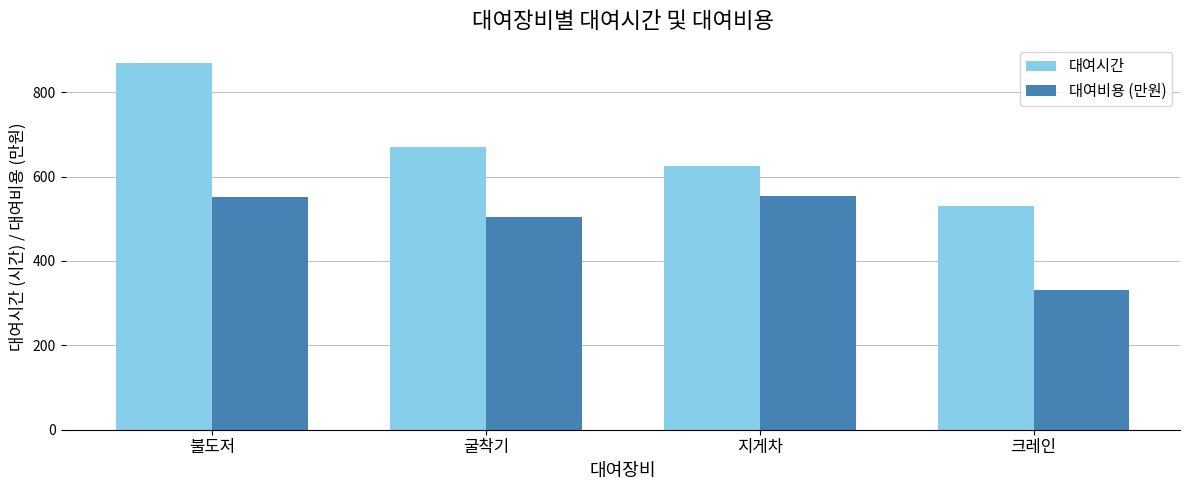

The 대여비용 (만원) series shows 554.4 at 지게차. True or false?

True